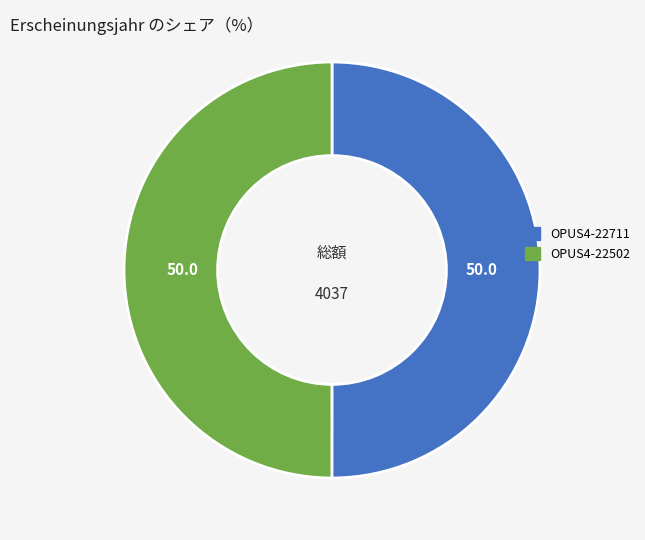

Combined, do OPUS4-22711 and OPUS4-22502 account for over 50%?

Yes